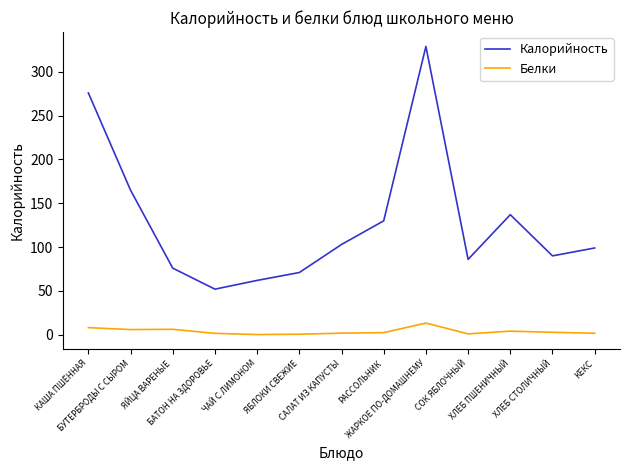

True or false: Белки and Калорийность cross at least once.

False